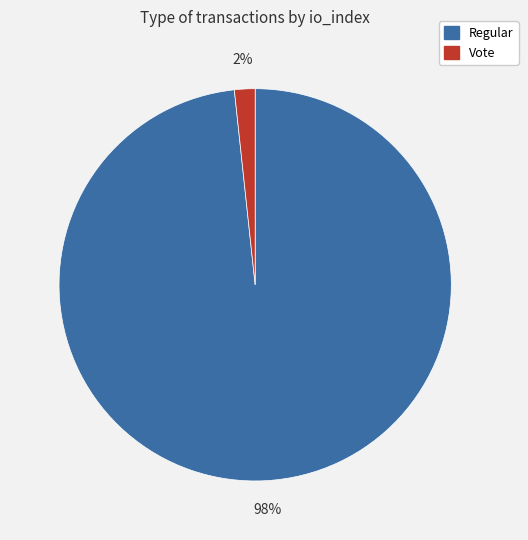

Does any single category account for the majority?

Yes